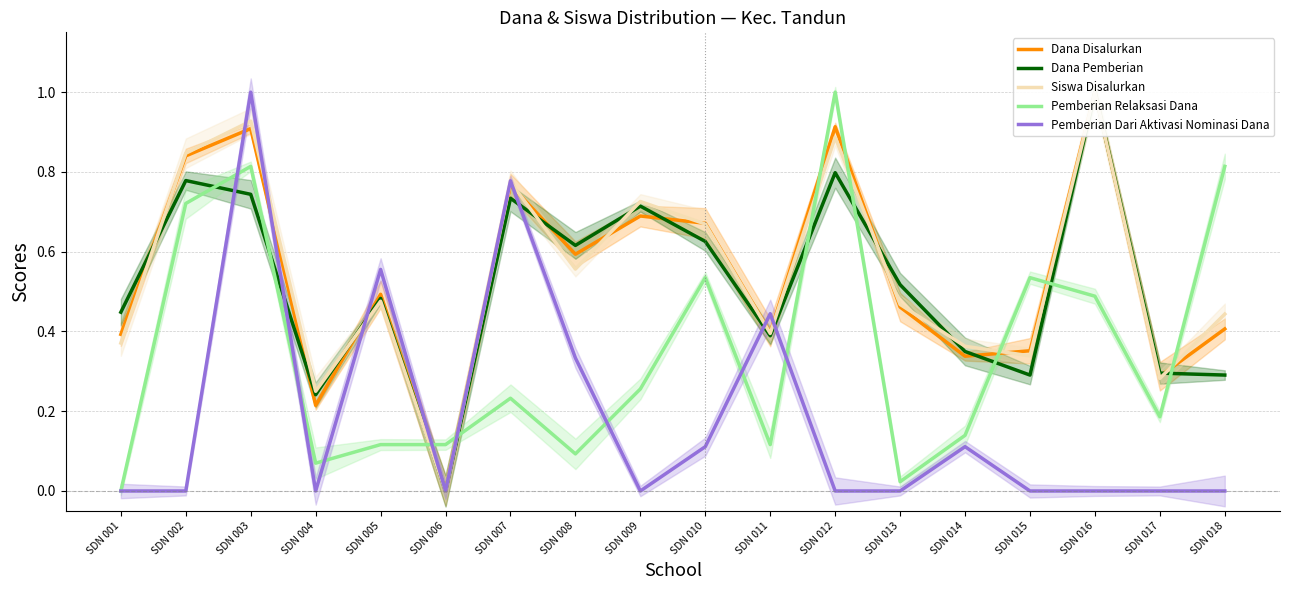

At SDN 015, list the series in order from smallest to largest.

Pemberian Dari Aktivasi Nominasi Dana, Dana Pemberian, Siswa Disalurkan, Dana Disalurkan, Pemberian Relaksasi Dana